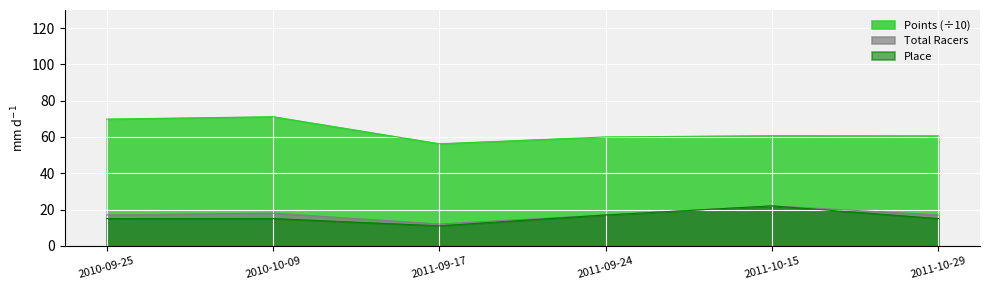

What is the label of the 6th point from the left?

2011-10-29